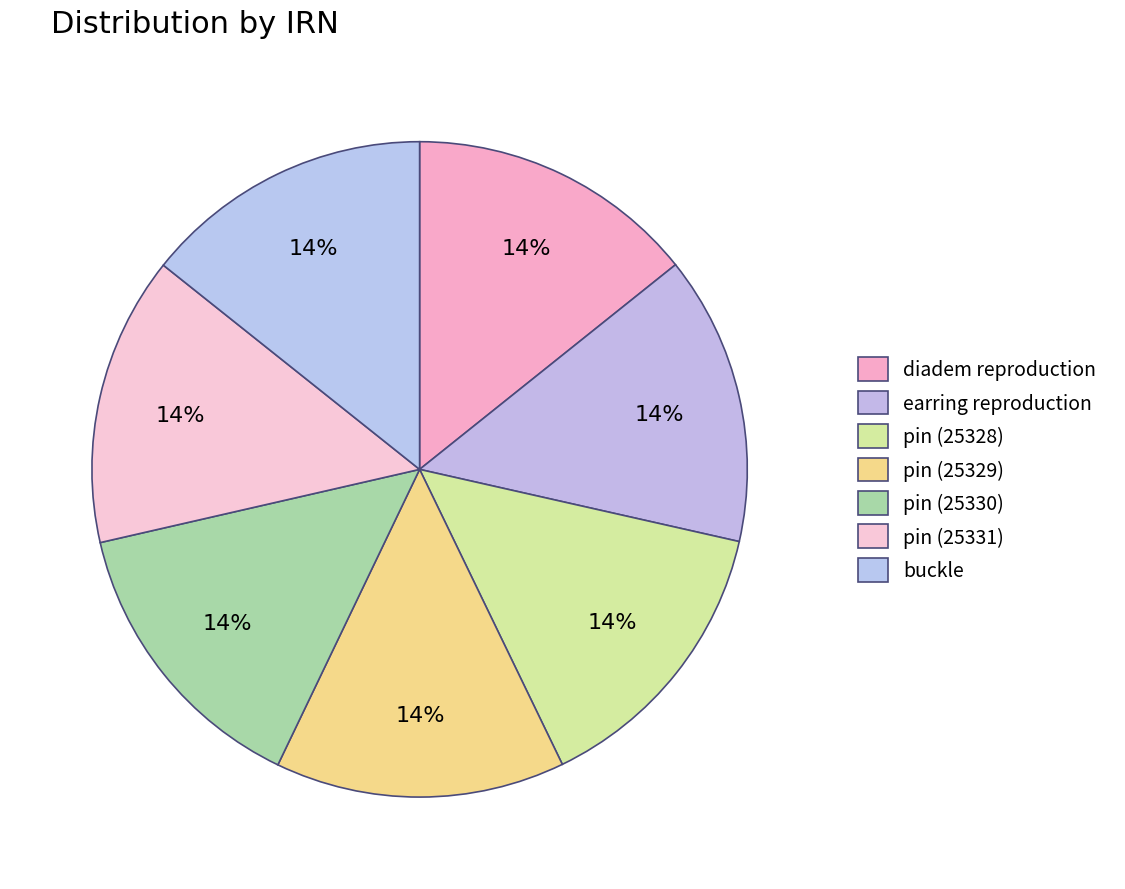

Which slice is the largest?

pin (25331)